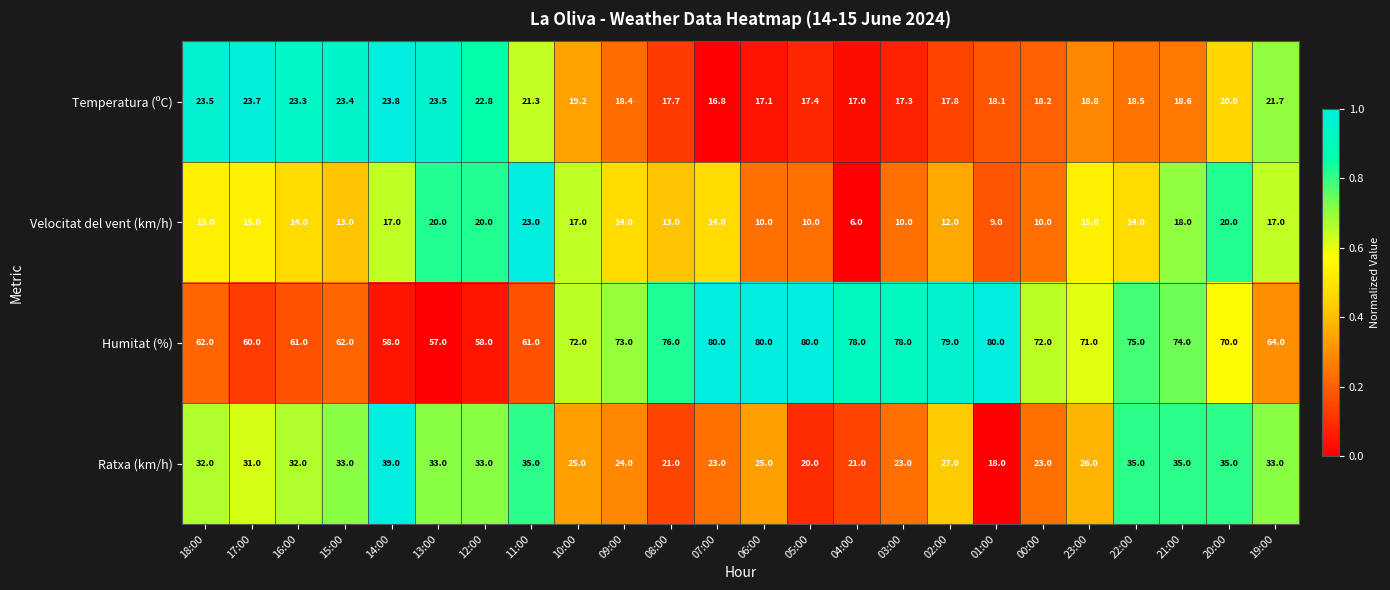

Is it true that Ratxa (km/h) equals 16.9 at 12:00?

False